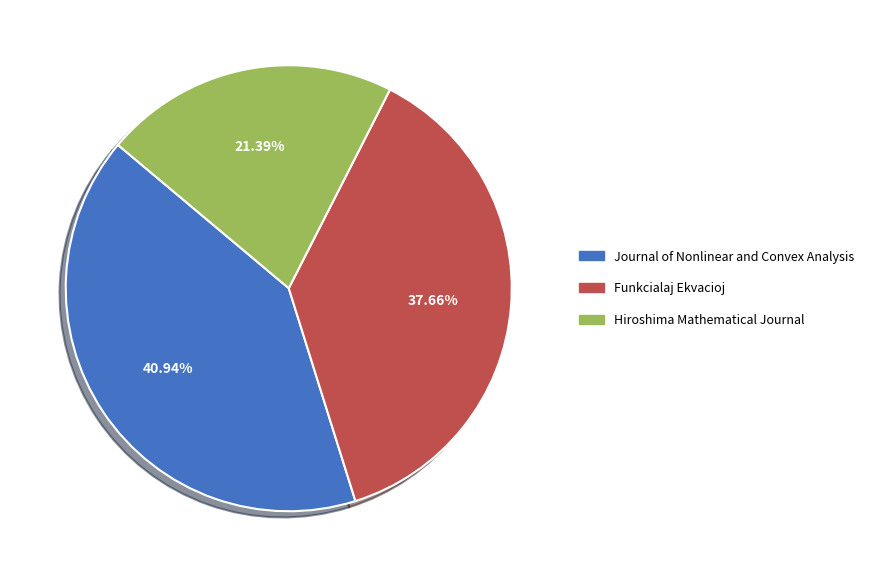

Combined, do Hiroshima Mathematical Journal and Journal of Nonlinear and Convex Analysis account for over 50%?

Yes